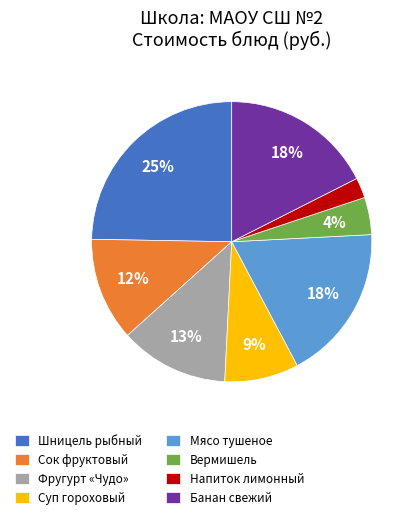

To the nearest percent, what is the average slice percentage?

12%